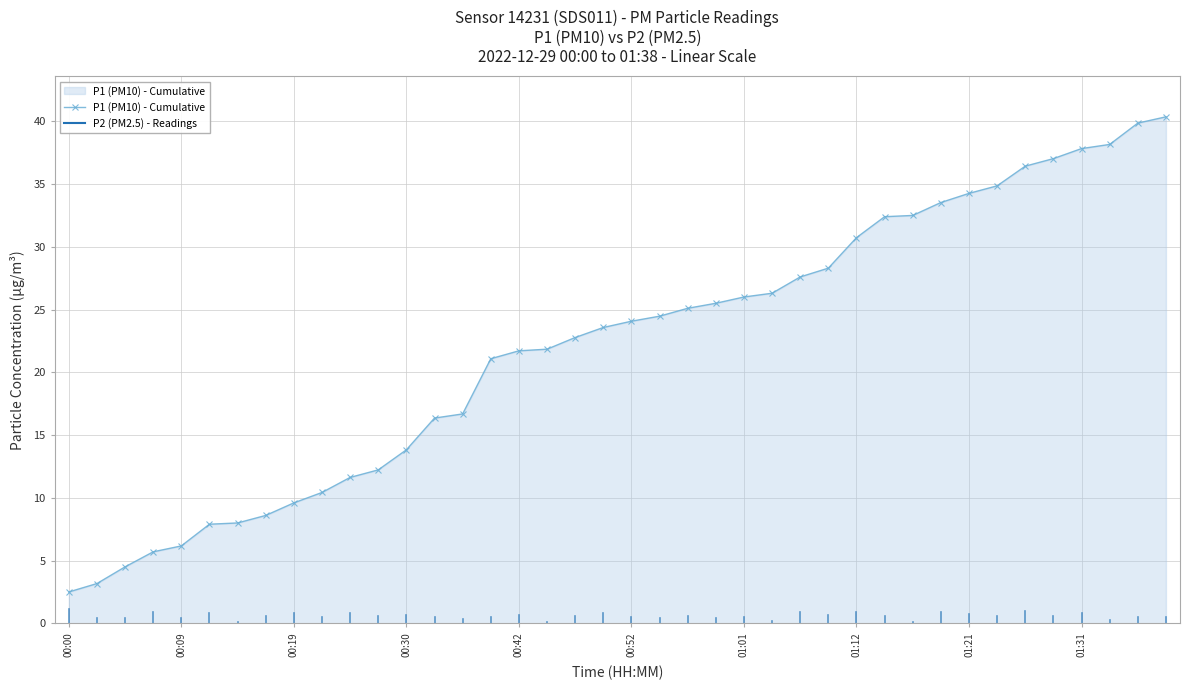

What is the sum of all values?

883.8